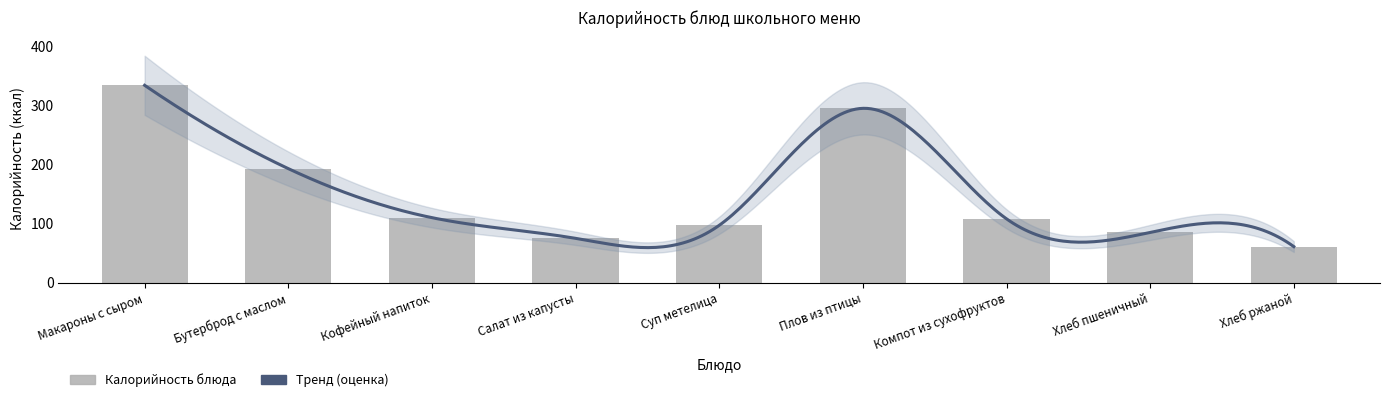

Reading left to right, transcribe all the data shown in this chart.

Макароны с сыром=334	Бутерброд с маслом=193	Кофейный напиток=110	Салат из капусты=75	Суп метелица=97	Плов из птицы=295	Компот из сухофруктов=108	Хлеб пшеничный=85	Хлеб ржаной=61